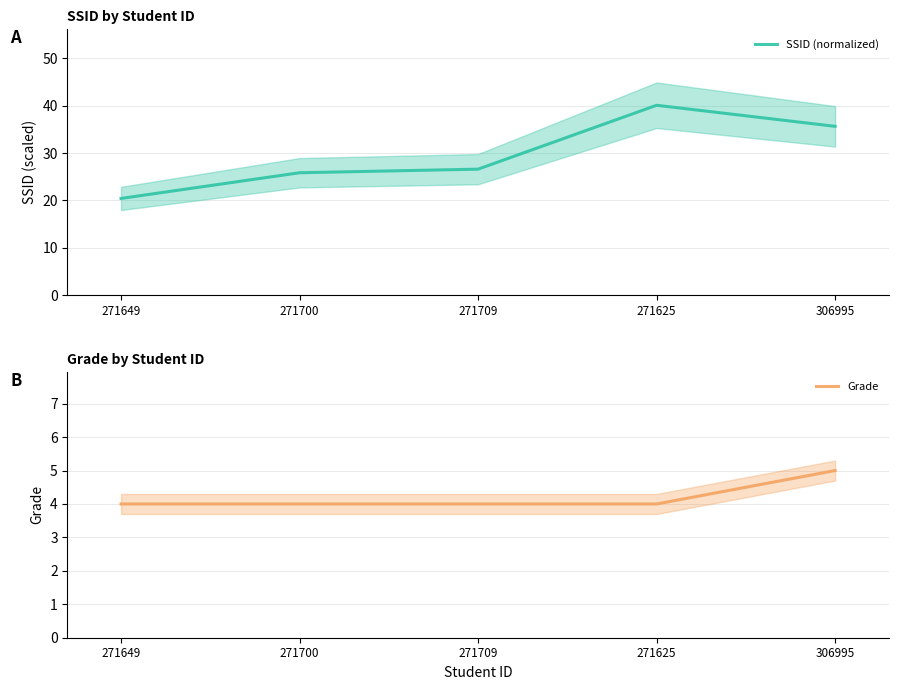

What is the average value of the SSID (normalized) series?

29.7